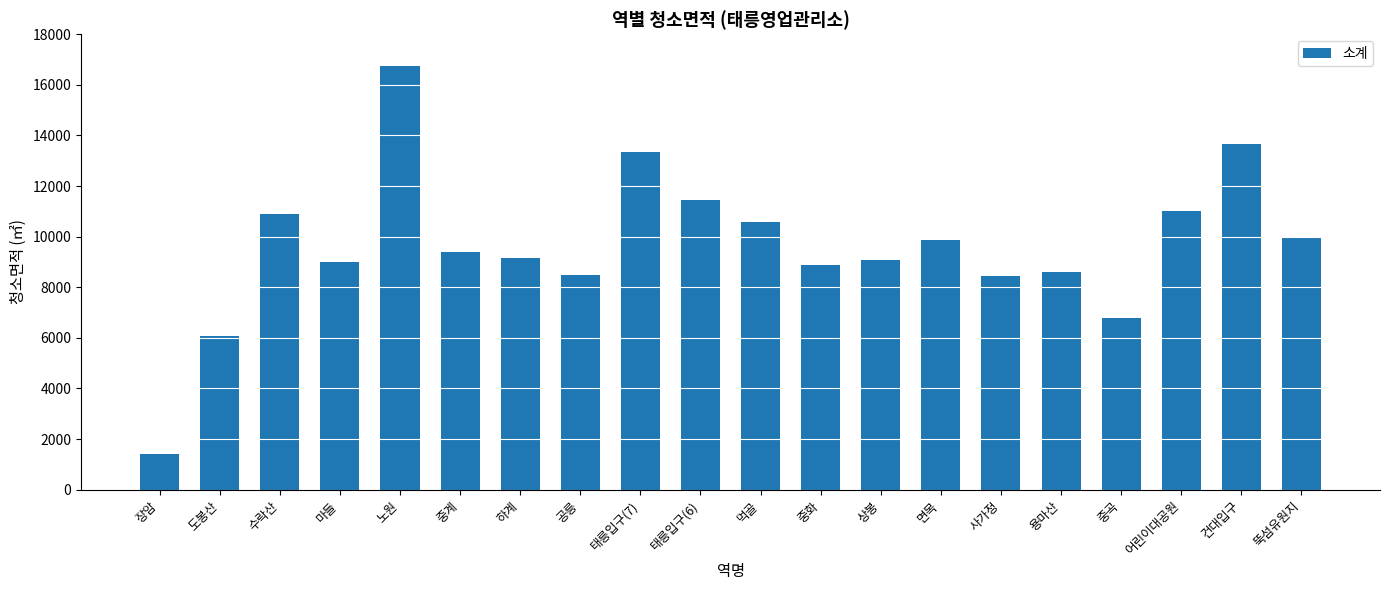

What is the value of the 17th bar from the left?

6786.7